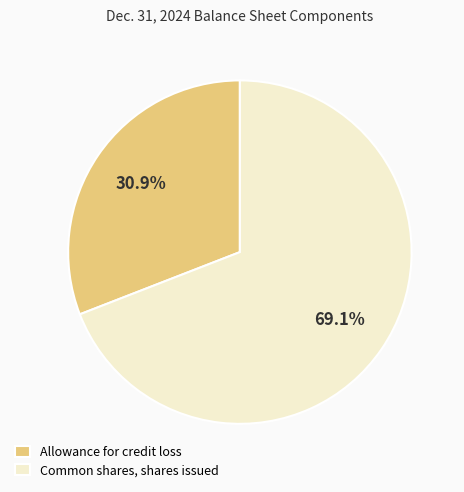

To the nearest percent, what portion does Allowance for credit loss represent?

31%